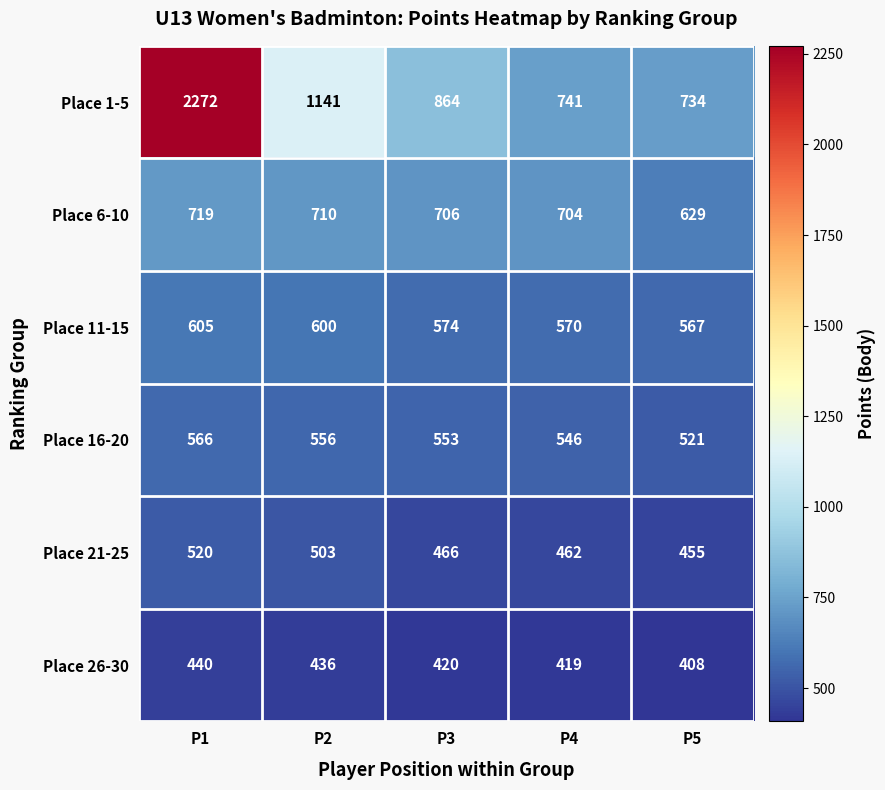

At which label is Place 1-5 closest to 1503?

P2